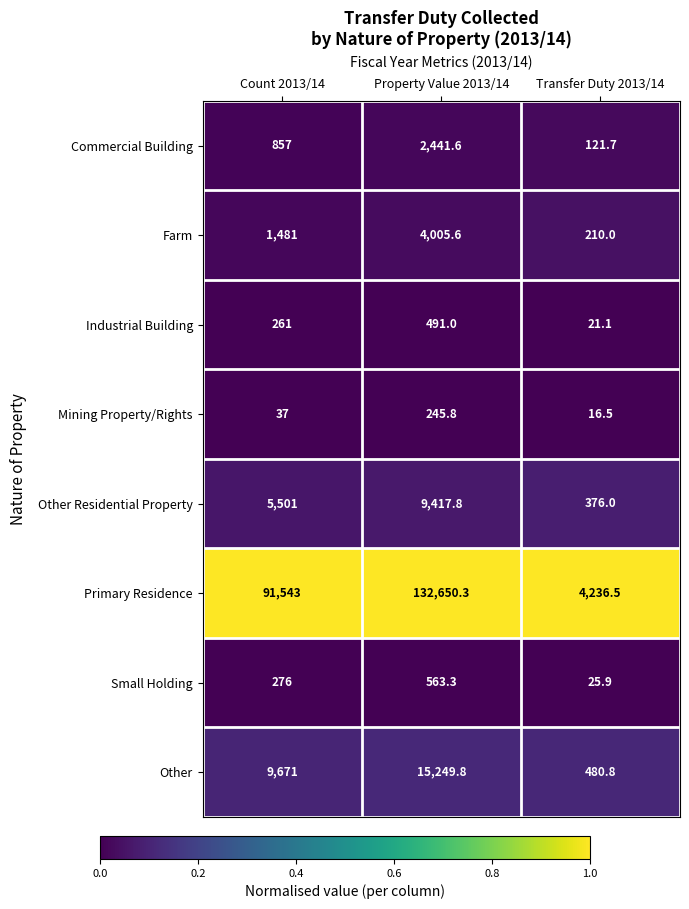

Reading left to right, list all the values displayed in this chart.

Commercial Building: Count 2013/14=857.0	Property Value 2013/14=2441.6	Transfer Duty 2013/14=121.7
Farm: Count 2013/14=1481.0	Property Value 2013/14=4005.6	Transfer Duty 2013/14=210.0
Industrial Building: Count 2013/14=261.0	Property Value 2013/14=491.0	Transfer Duty 2013/14=21.1
Mining Property/Rights: Count 2013/14=37.0	Property Value 2013/14=245.8	Transfer Duty 2013/14=16.5
Other Residential Property: Count 2013/14=5501.0	Property Value 2013/14=9417.8	Transfer Duty 2013/14=376.0
Primary Residence: Count 2013/14=91543.0	Property Value 2013/14=132650.3	Transfer Duty 2013/14=4236.5
Small Holding: Count 2013/14=276.0	Property Value 2013/14=563.3	Transfer Duty 2013/14=25.9
Other: Count 2013/14=9671.0	Property Value 2013/14=15249.8	Transfer Duty 2013/14=480.8